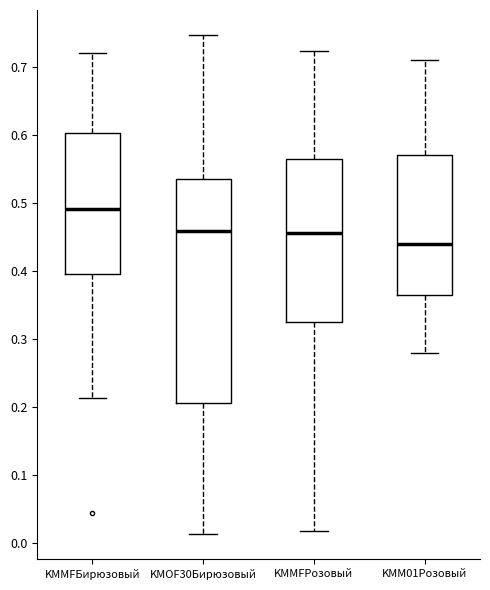

Comparing the boxes themselves (not the whiskers), which one is the tallest?

KMOF30Бирюзовый